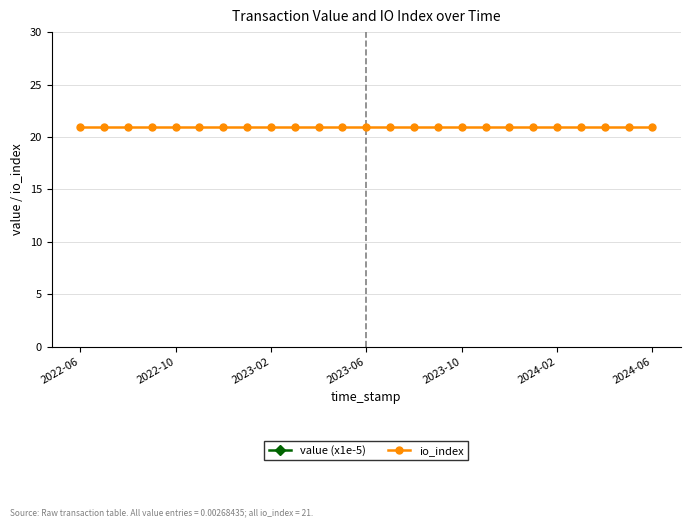

List the series in order of their overall mean, lowest first.

io_index, value (x1e-5)